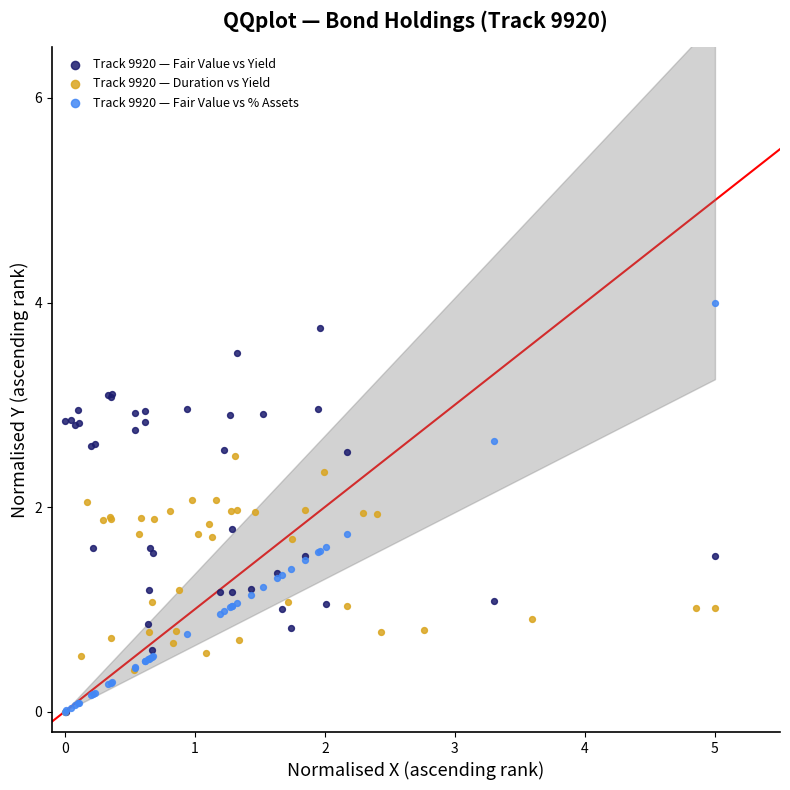

What are all the series names shown in the legend?

Track 9920 — Fair Value vs Yield, Track 9920 — Duration vs Yield, Track 9920 — Fair Value vs % Assets